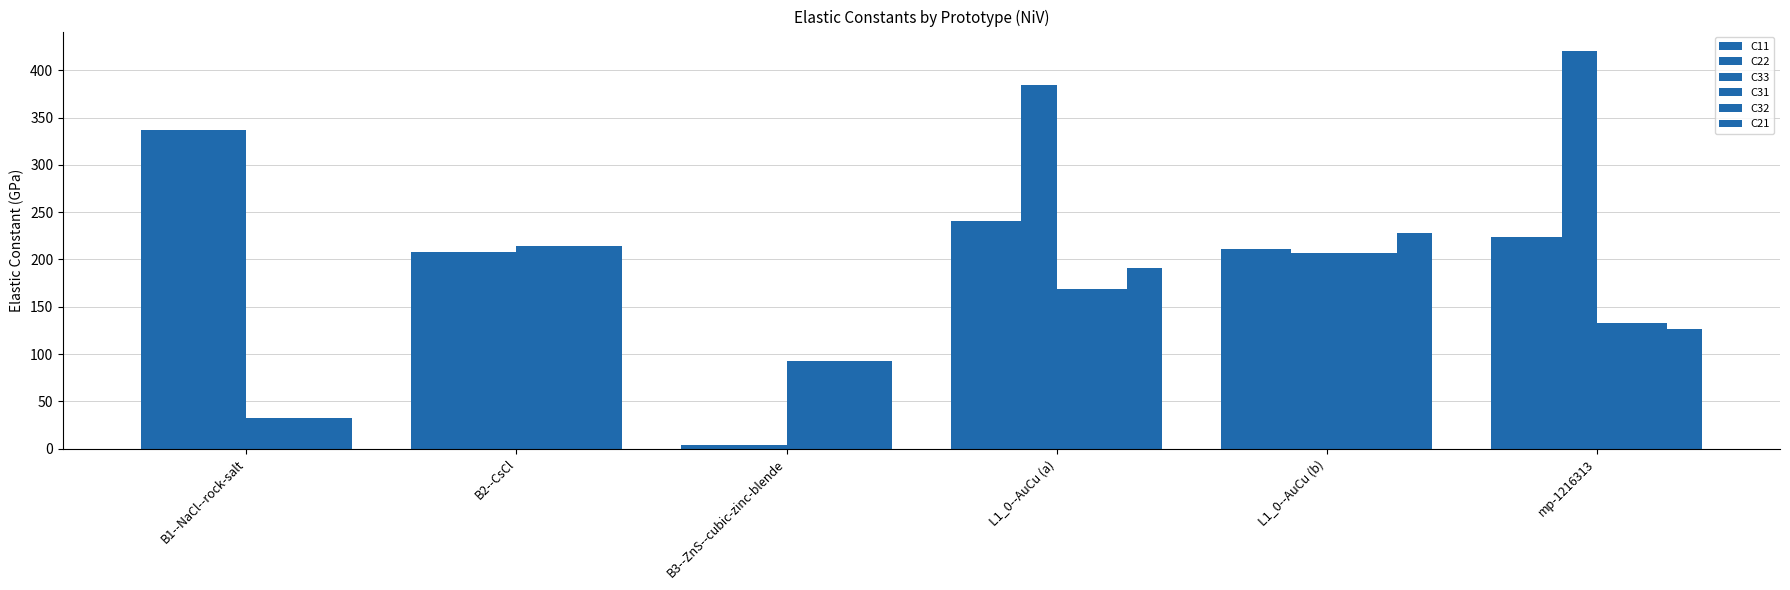

What is the maximum value for C22?

337.3